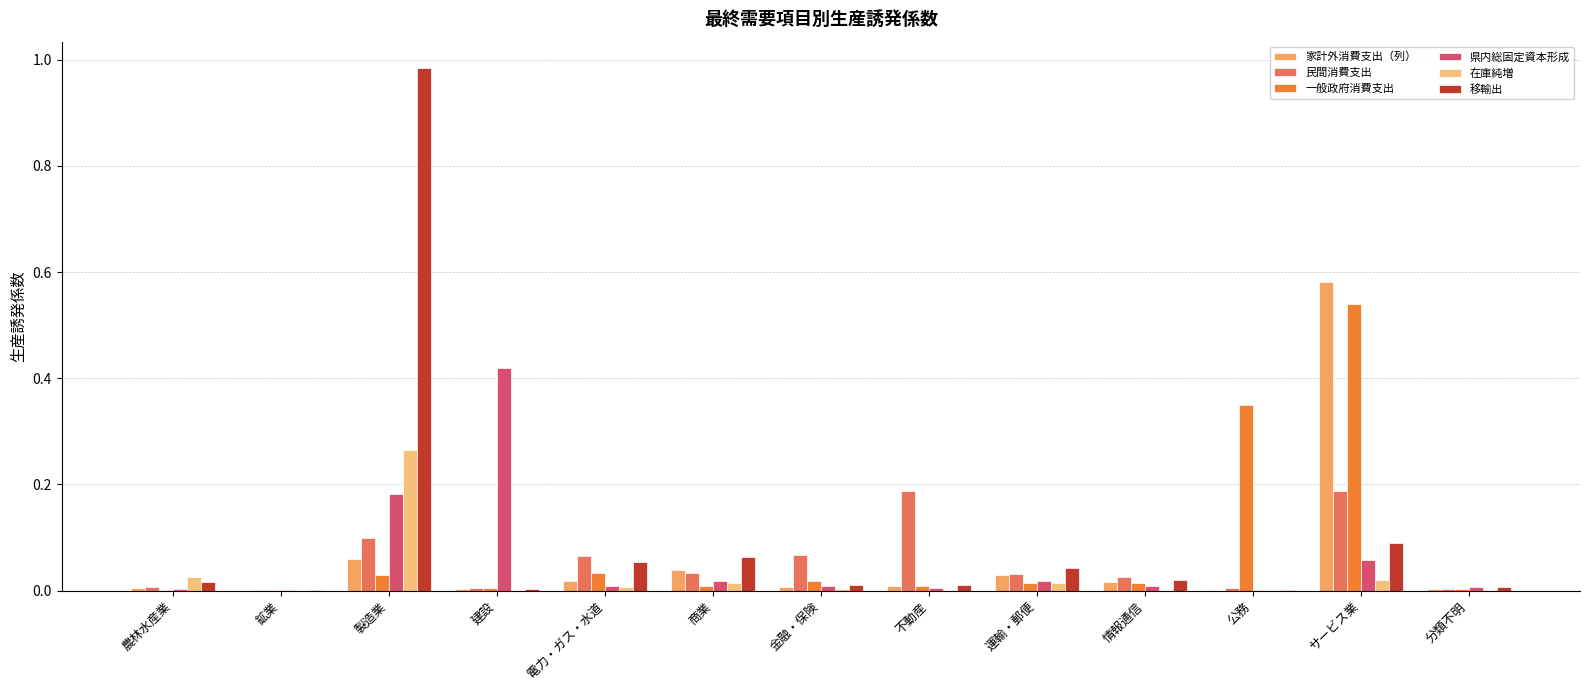

What are all the series names shown in the legend?

家計外消費支出（列）, 民間消費支出, 一般政府消費支出, 県内総固定資本形成, 在庫純増, 移輸出